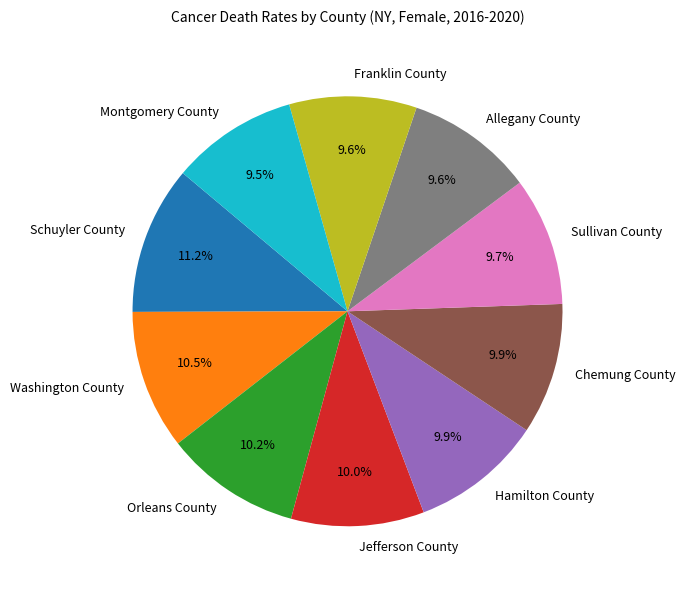

Approximately how many times larger is the value at Franklin County compared to Hamilton County?

1.0